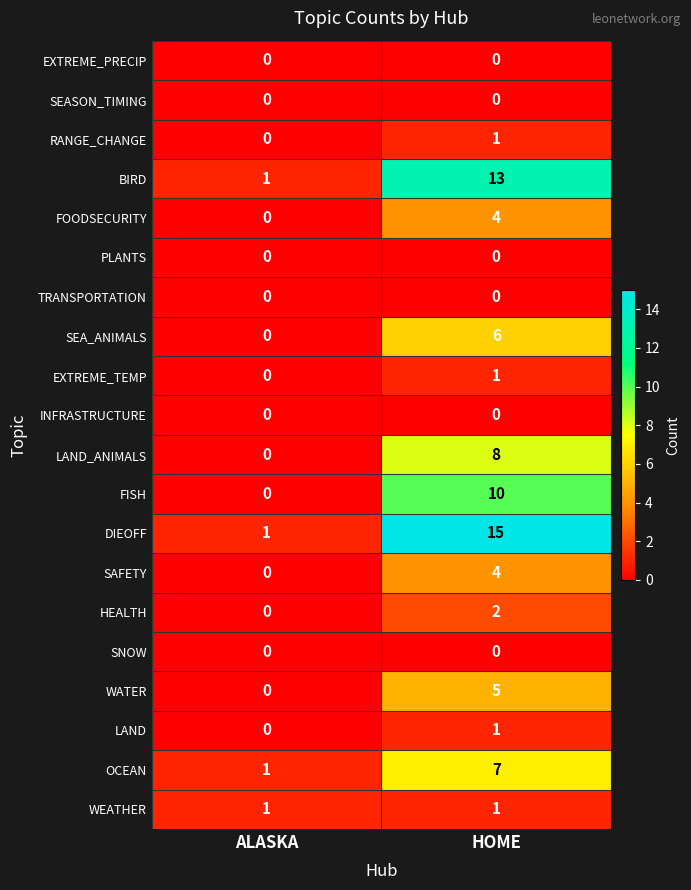

True or false: LAND has a value of 0 at ALASKA.

True